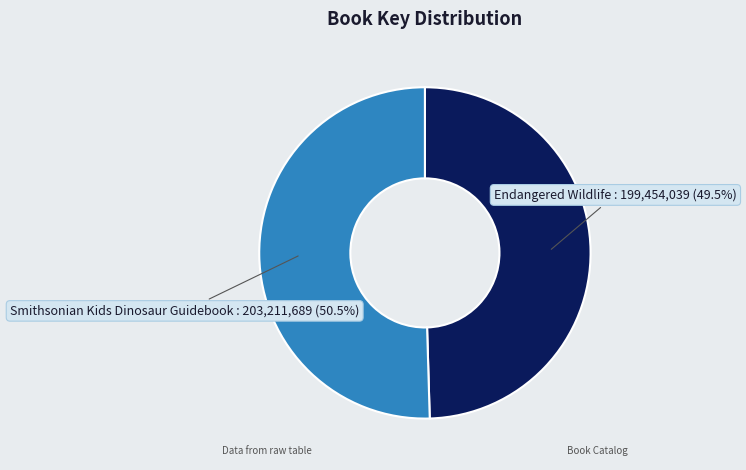

Does any single category account for the majority?

Yes